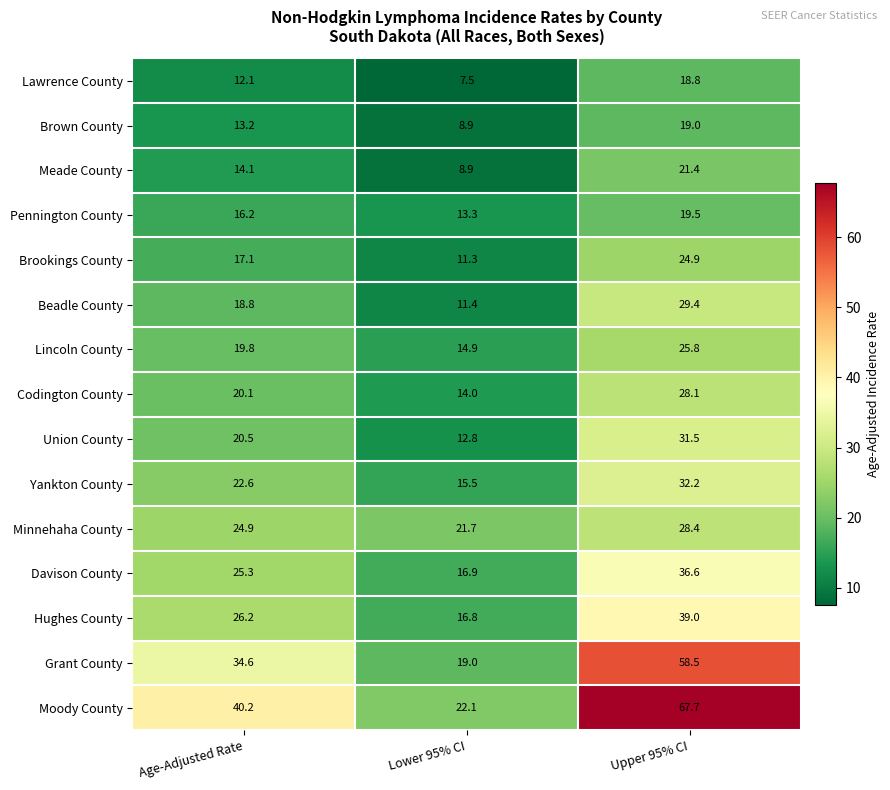

List the labels in order of Brookings County value, smallest first.

Lower 95% CI, Age-Adjusted Rate, Upper 95% CI